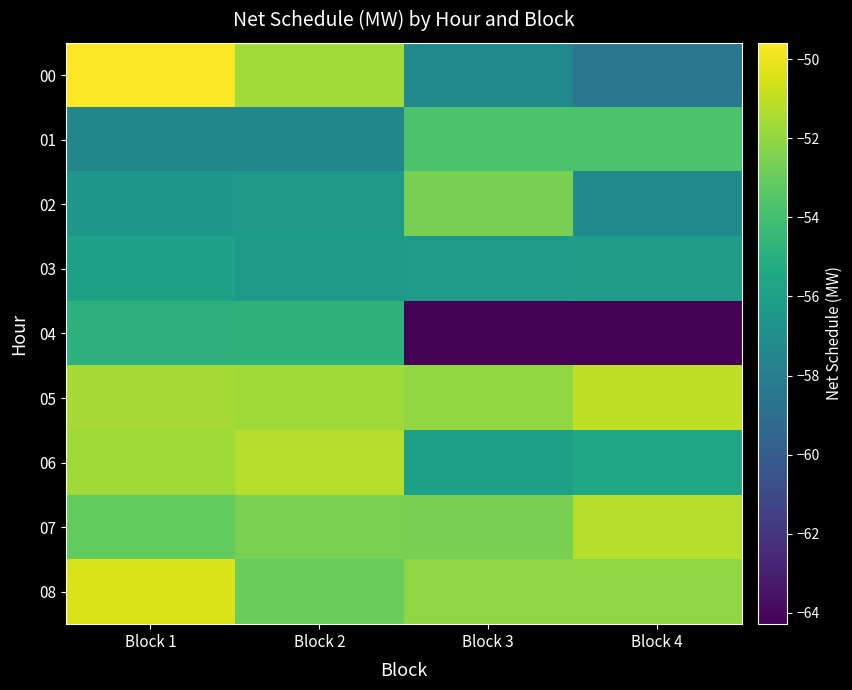

At which category is the sum across all series the highest?

Block 1